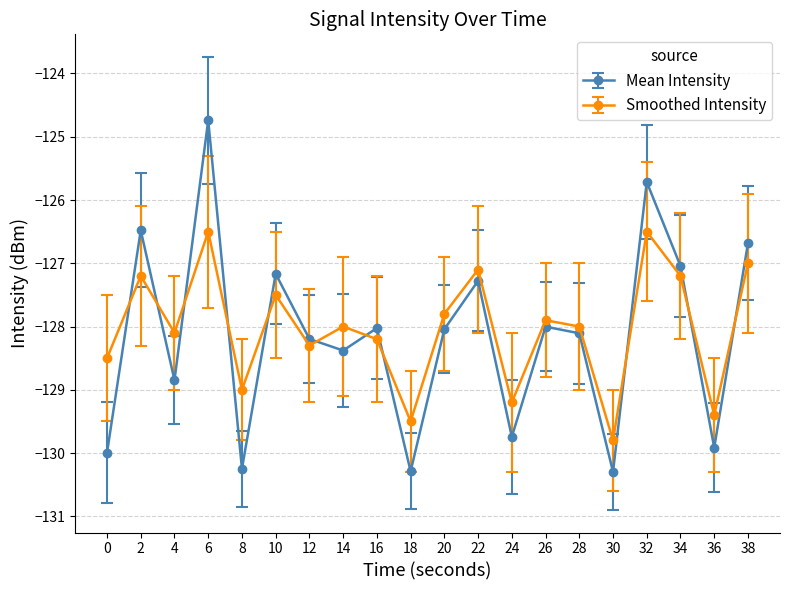

Which series changed the most between 0 and 2?

Mean Intensity